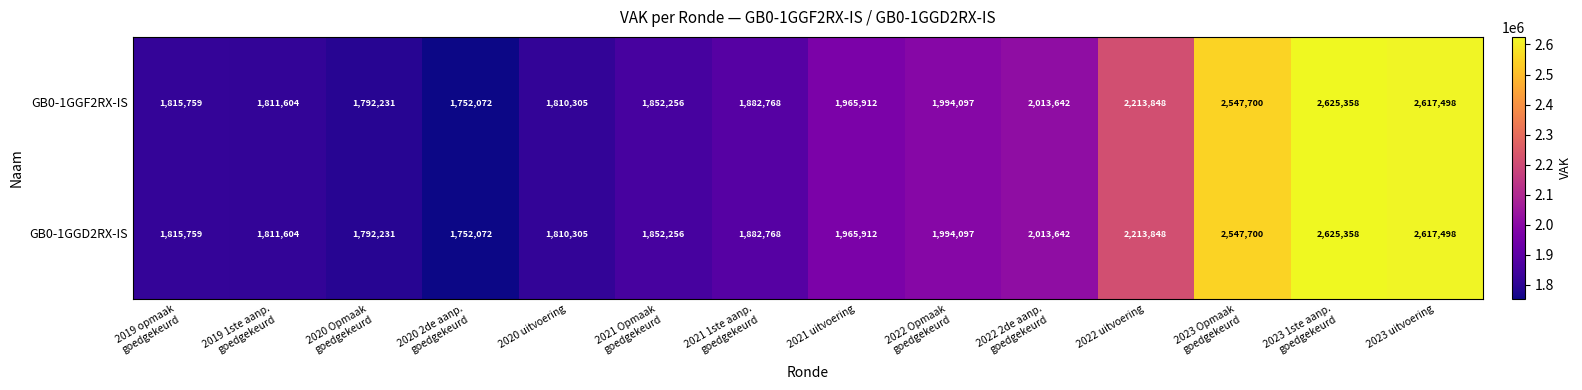

At how many categories does at least one series exceed 2344272?

3